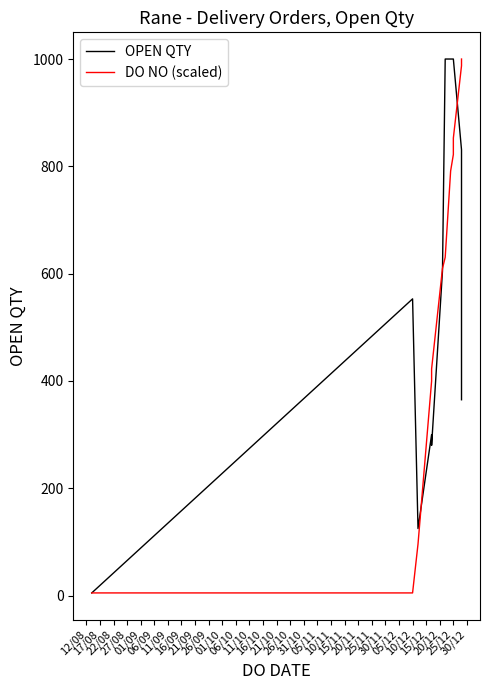

What is the average value of the DO NO (scaled) series?

551.9